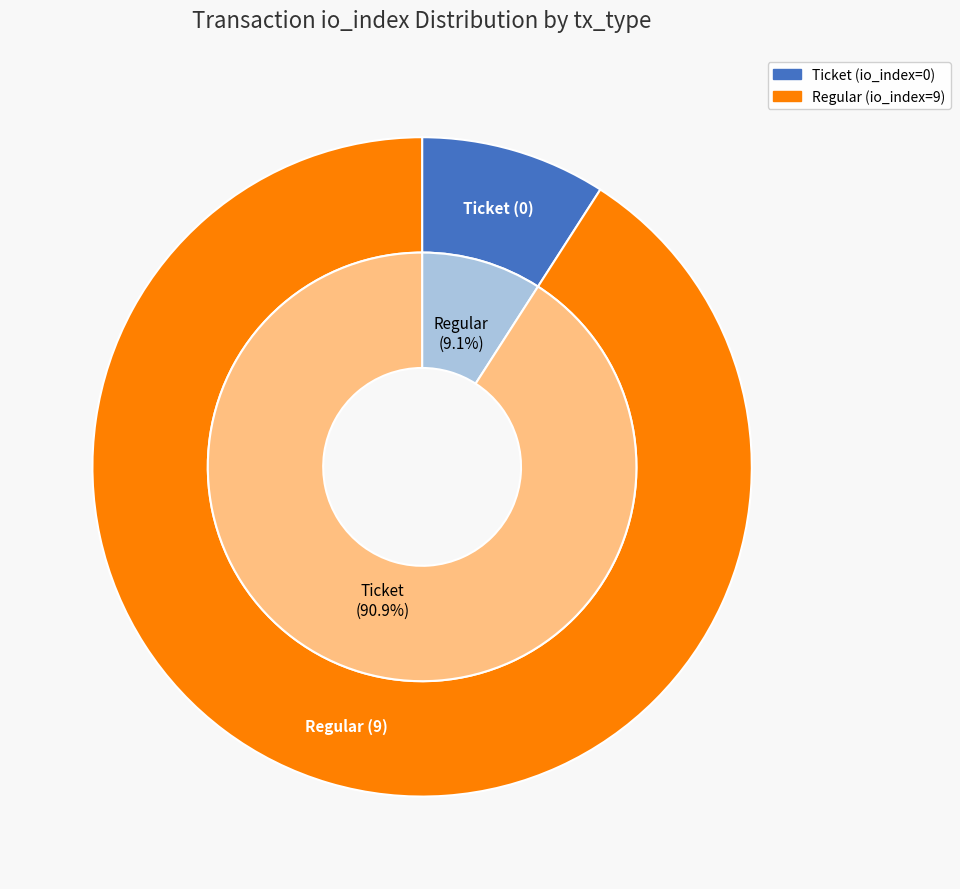

Is there any slice that represents more than half of the pie?

Yes